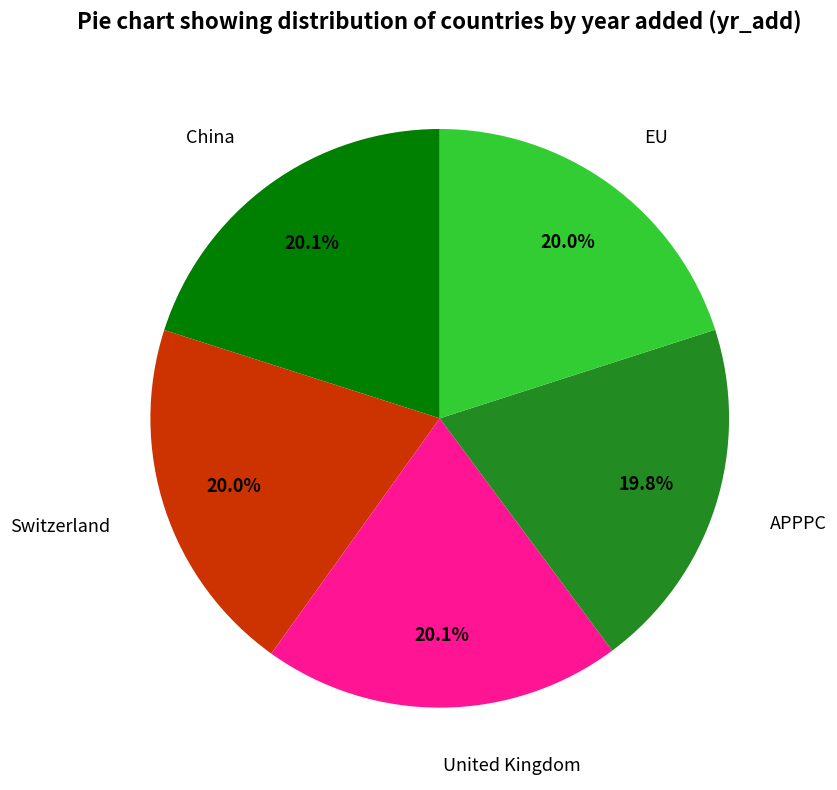

Count the number of slices in the pie.

5